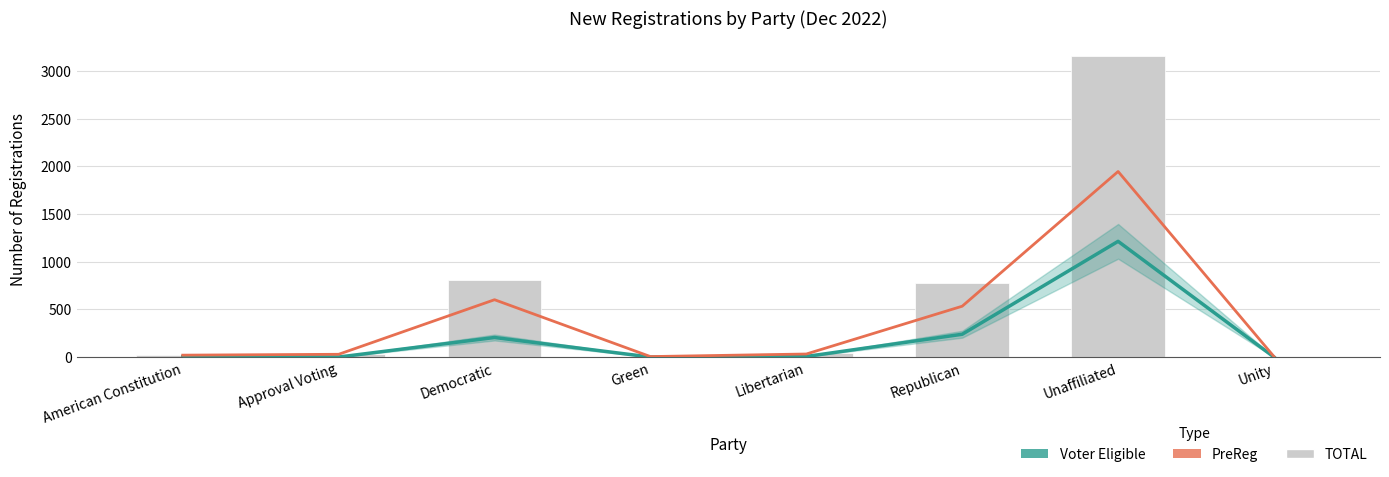

How many groups of bars are there?

8